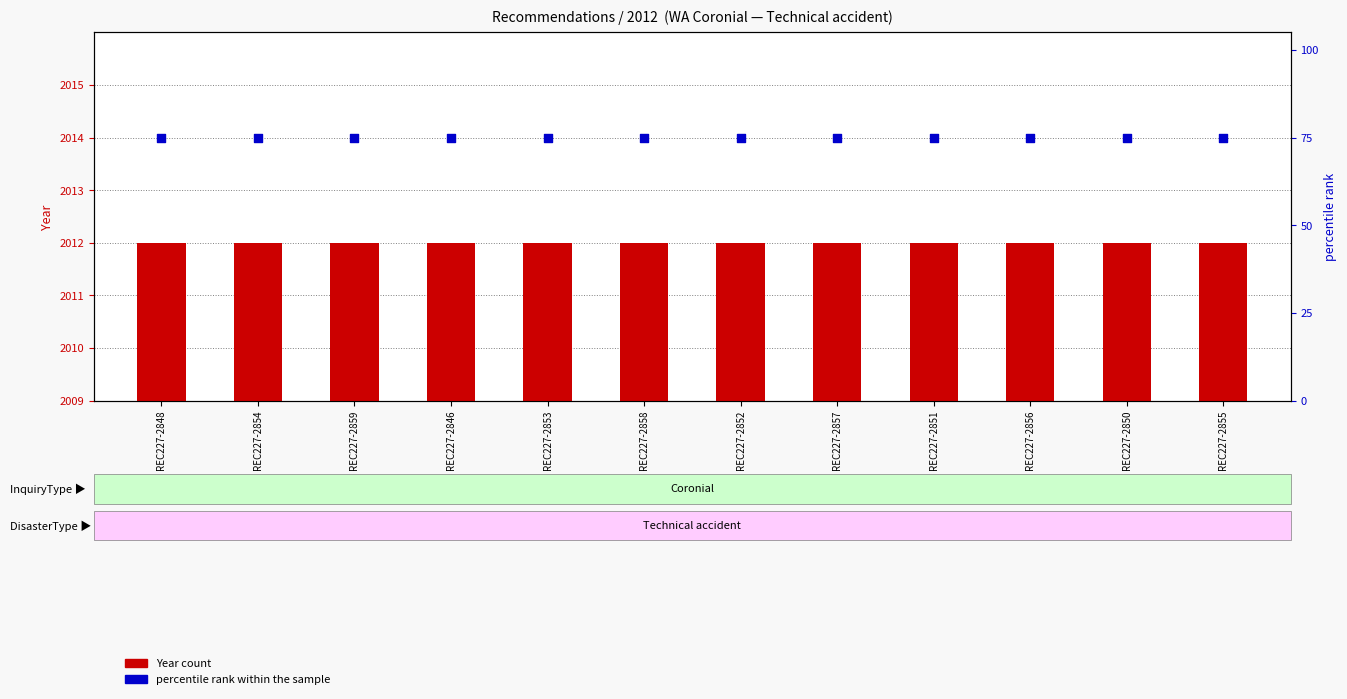

Which series reaches the maximum Y coordinate?

Year